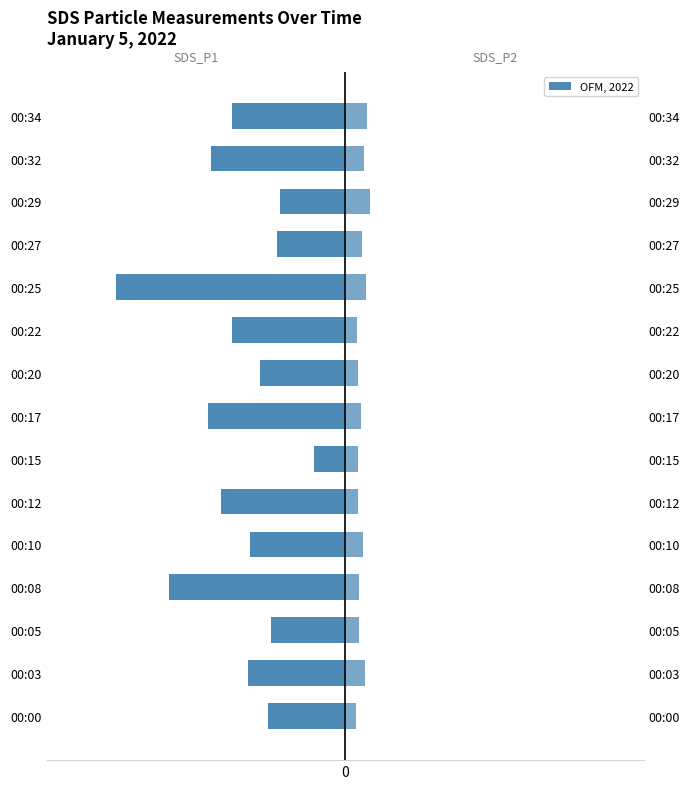

At how many categories does at least one series exceed -18?

15